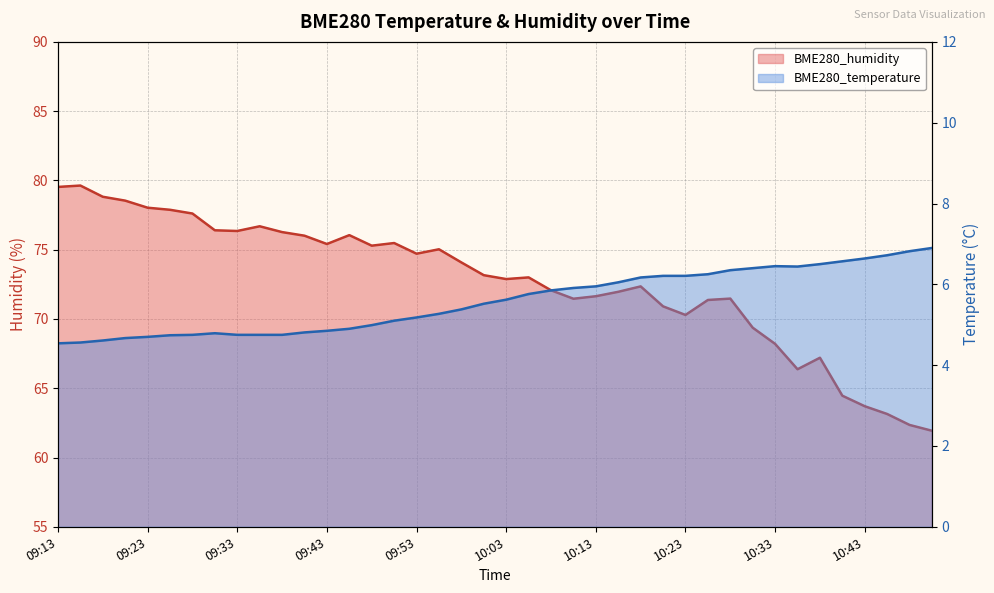

What is the greatest value displayed?

79.6